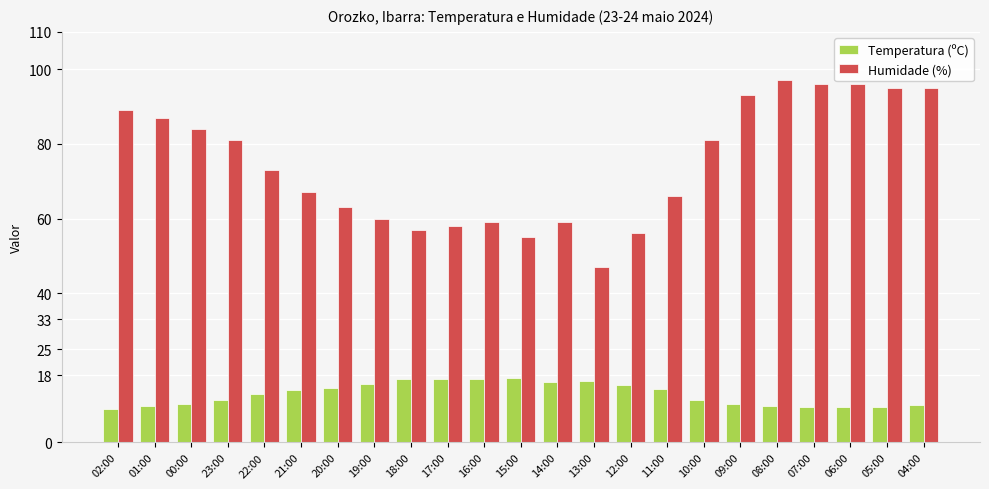

At which label does Temperatura (ºC) first exceed 12?

22:00